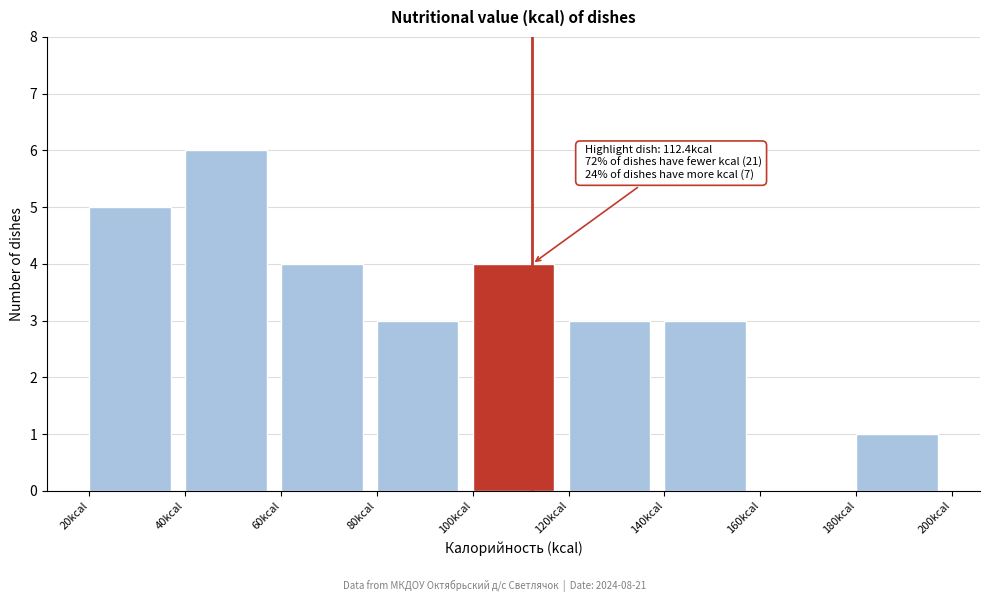

Over which range of the x-axis is the bar tallest?

40 to 60